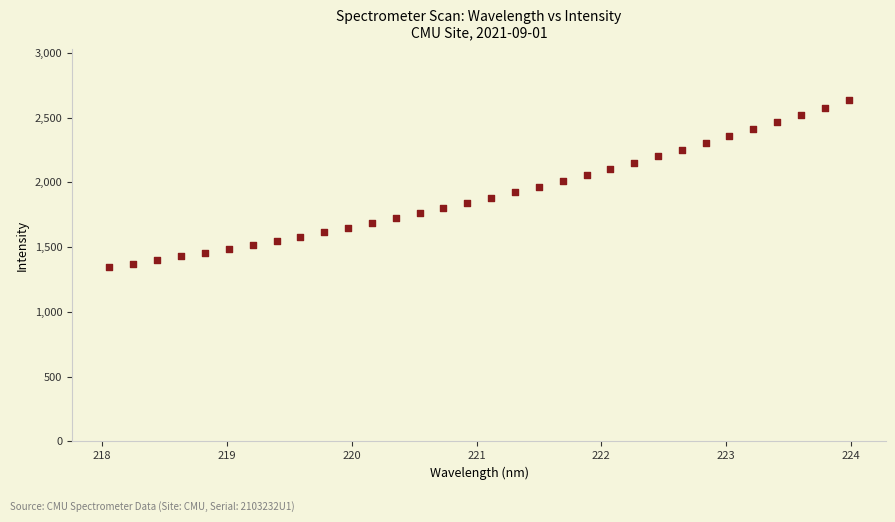

What is the range of X values (max minus min)?

5.9